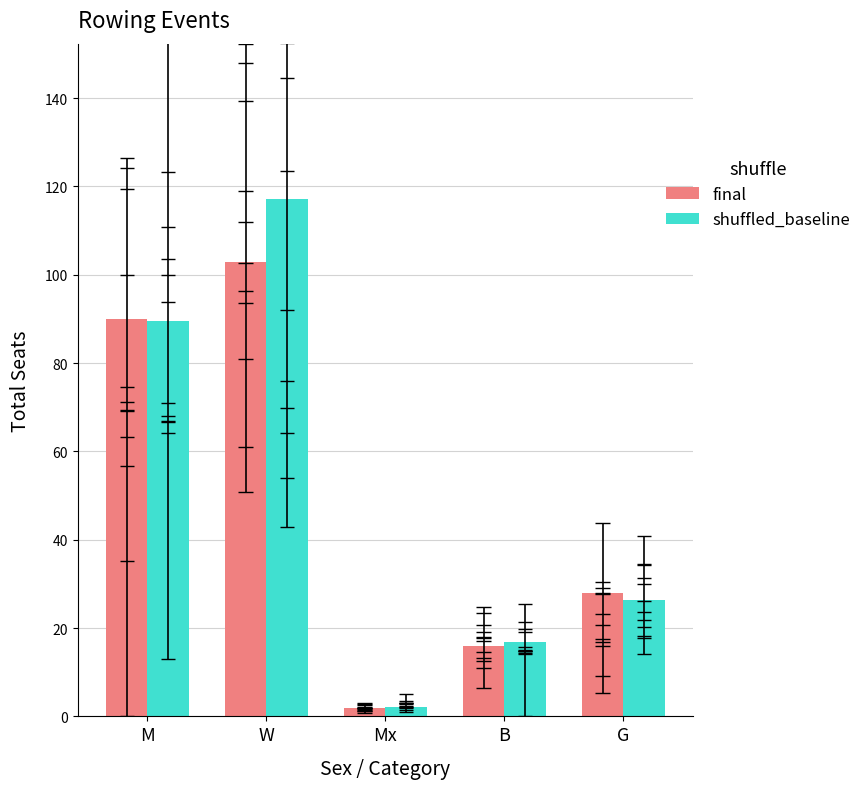

True or false: shuffled_baseline has a value of 2.2 at Mx.

True